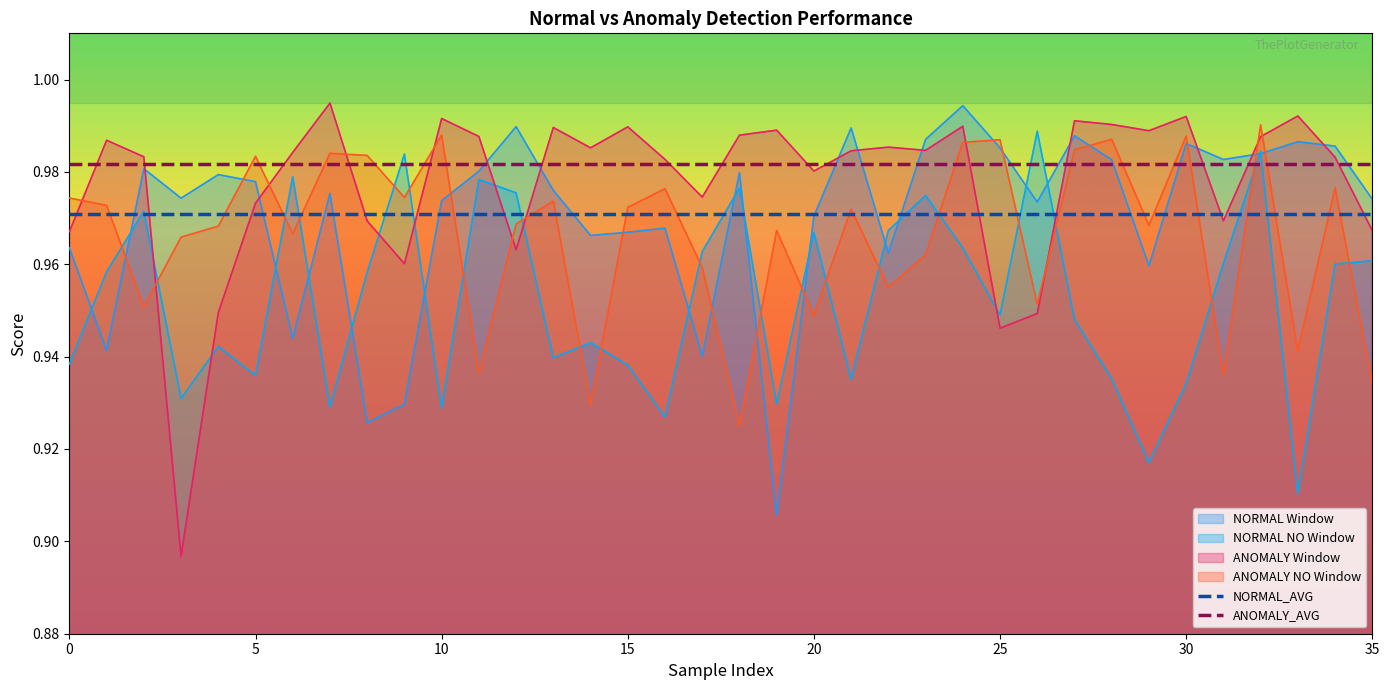

Is the value of NORMAL_AVG at 16 greater than the value of ANOMALY_AVG at 21?

No